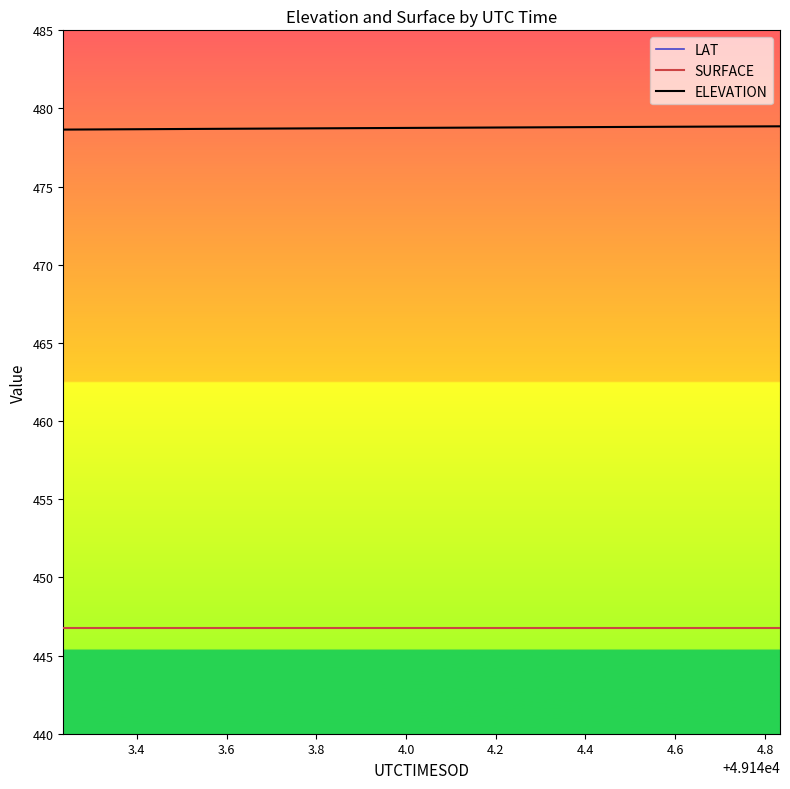

True or false: SURFACE and ELEVATION cross at least once.

False